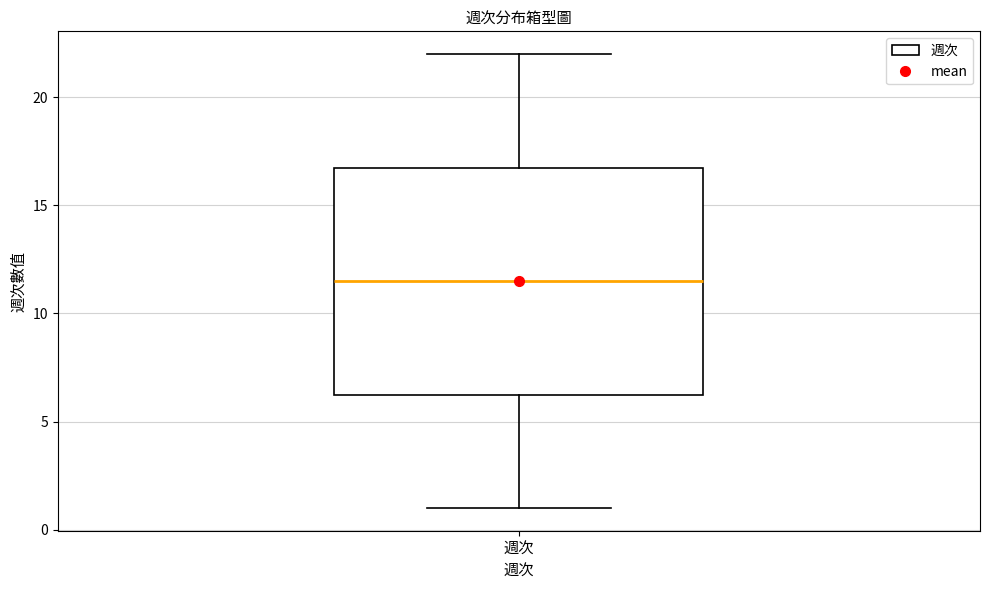

Where does the lower whisker of the box for 週次 end on the y-axis? The values are not printed on the chart, so give them approximately, as read against the axis.

1.0